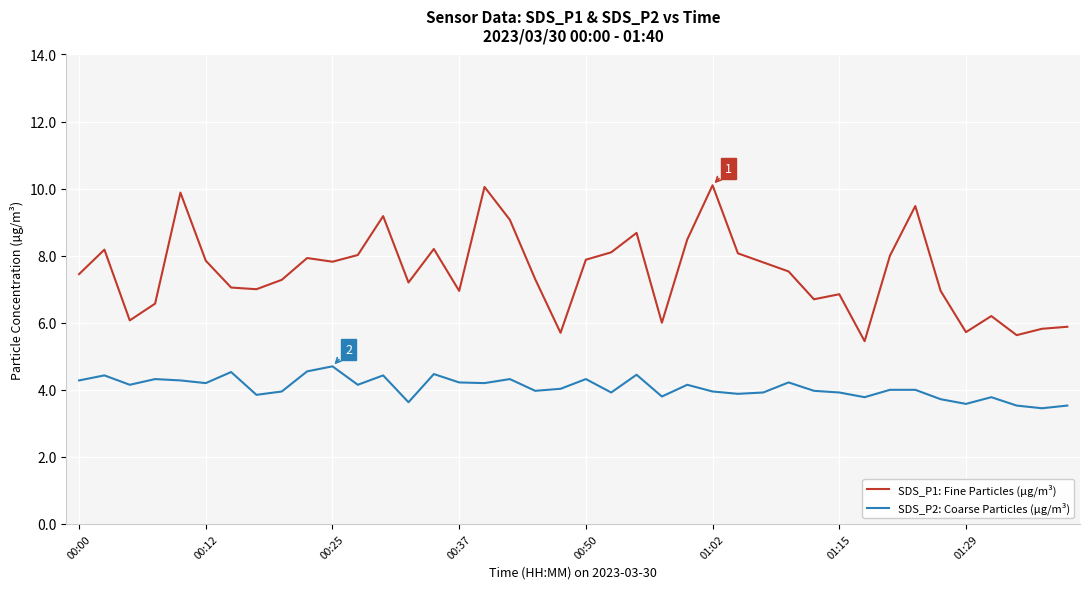

What are all the series names shown in the legend?

SDS_P1: Fine Particles (µg/m³), SDS_P2: Coarse Particles (µg/m³)